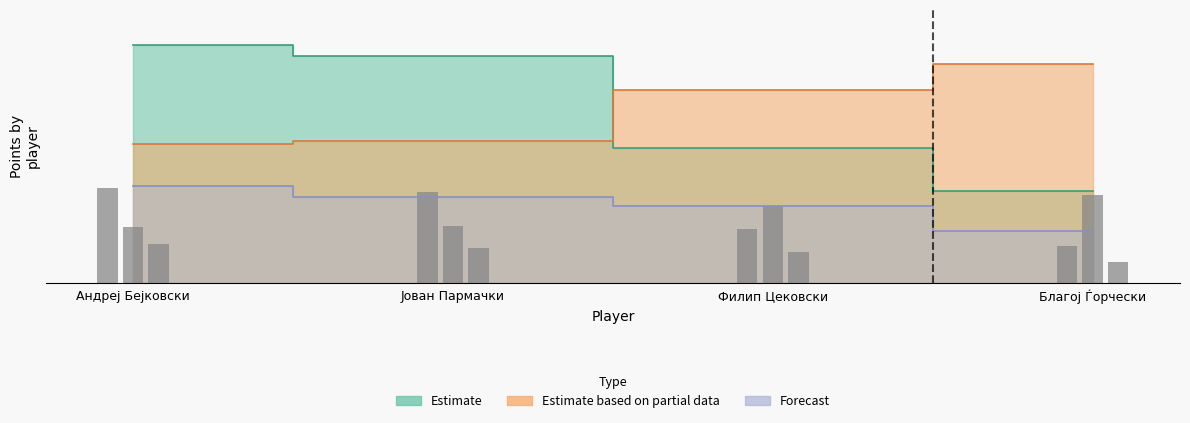

Which category has the lowest value in the Estimate series?

Благој Ѓорчески